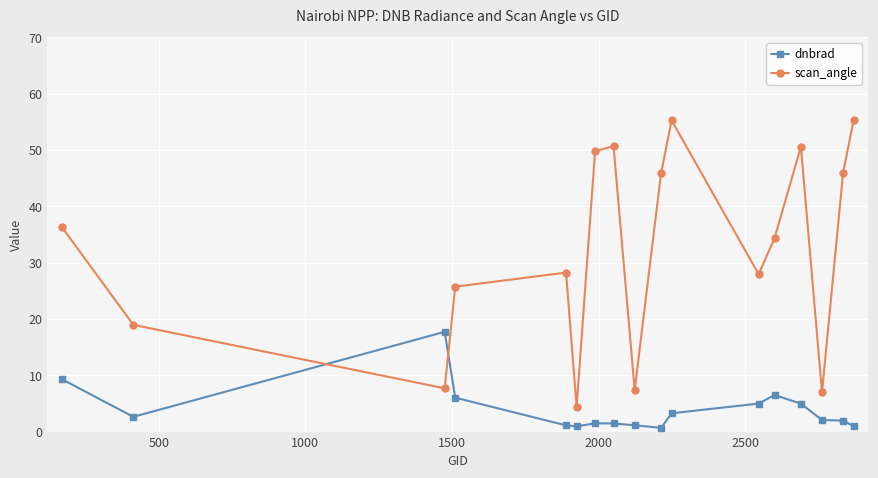

What are all the series names shown in the legend?

dnbrad, scan_angle